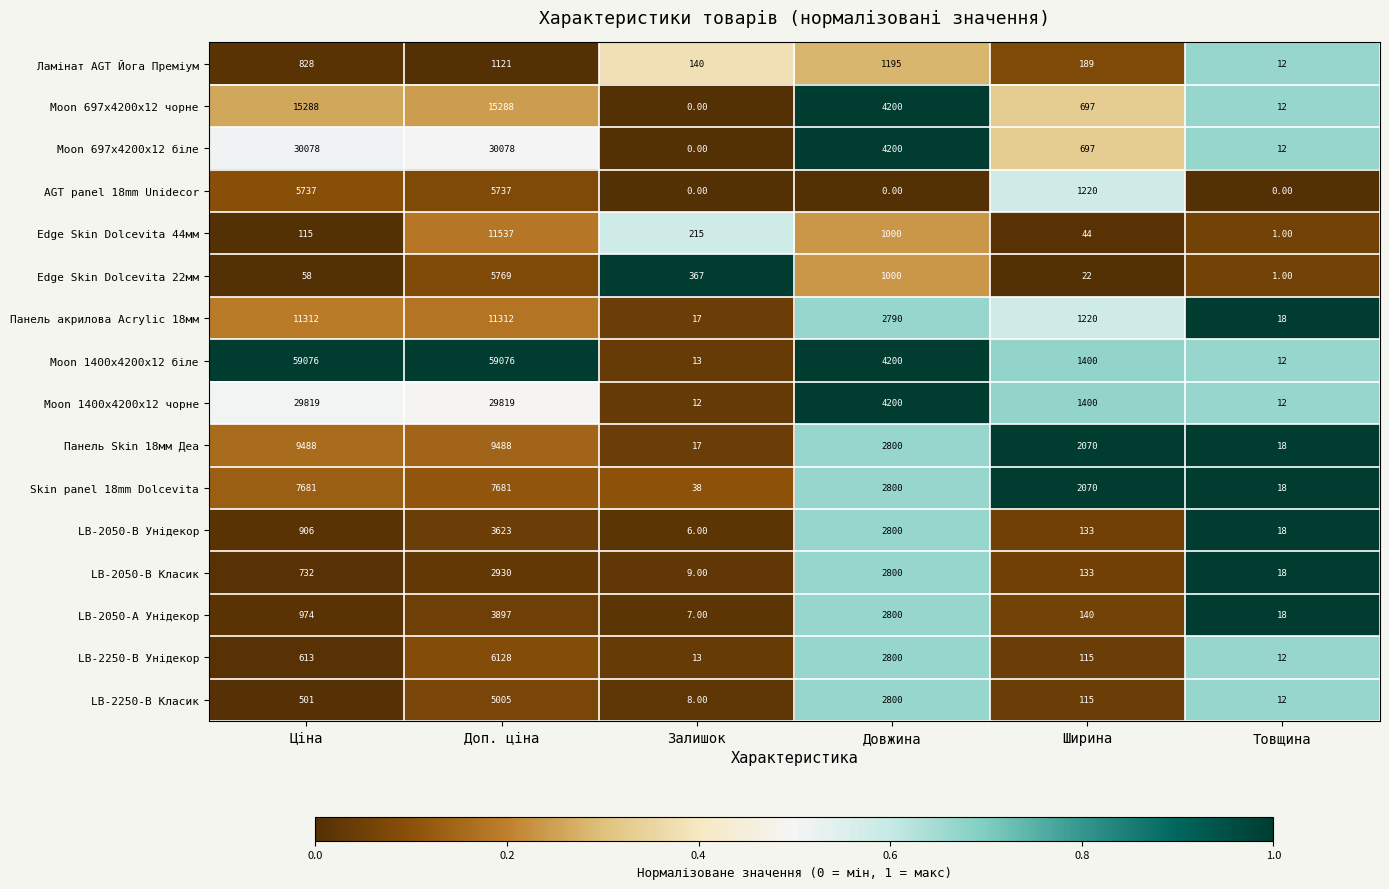

Count the number of categories in the chart.

6